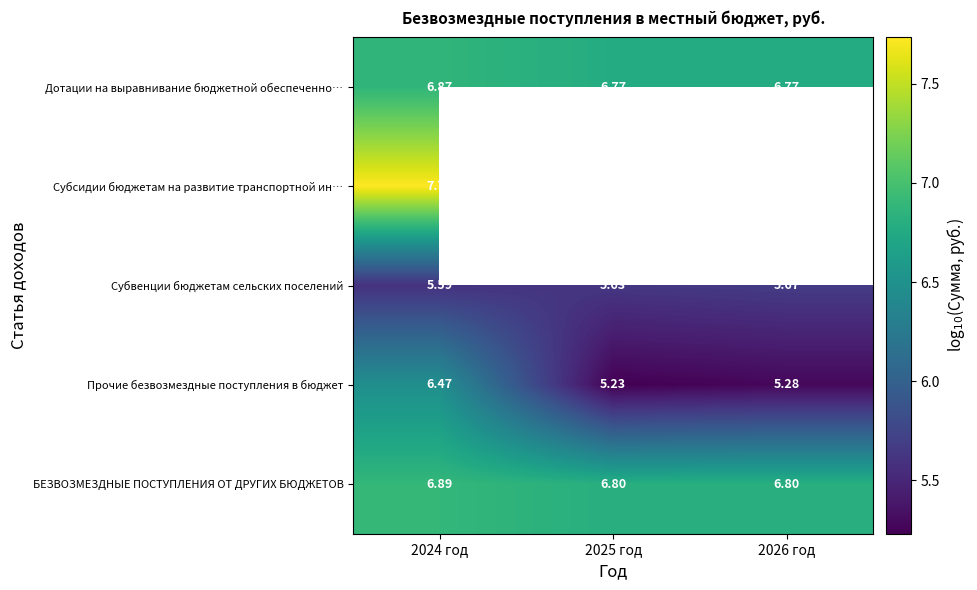

Is the value of Дотации на выравнивание бюджетной обеспеченно… at 2025 год greater than the value of Субвенции бюджетам сельских поселений at 2024 год?

Yes